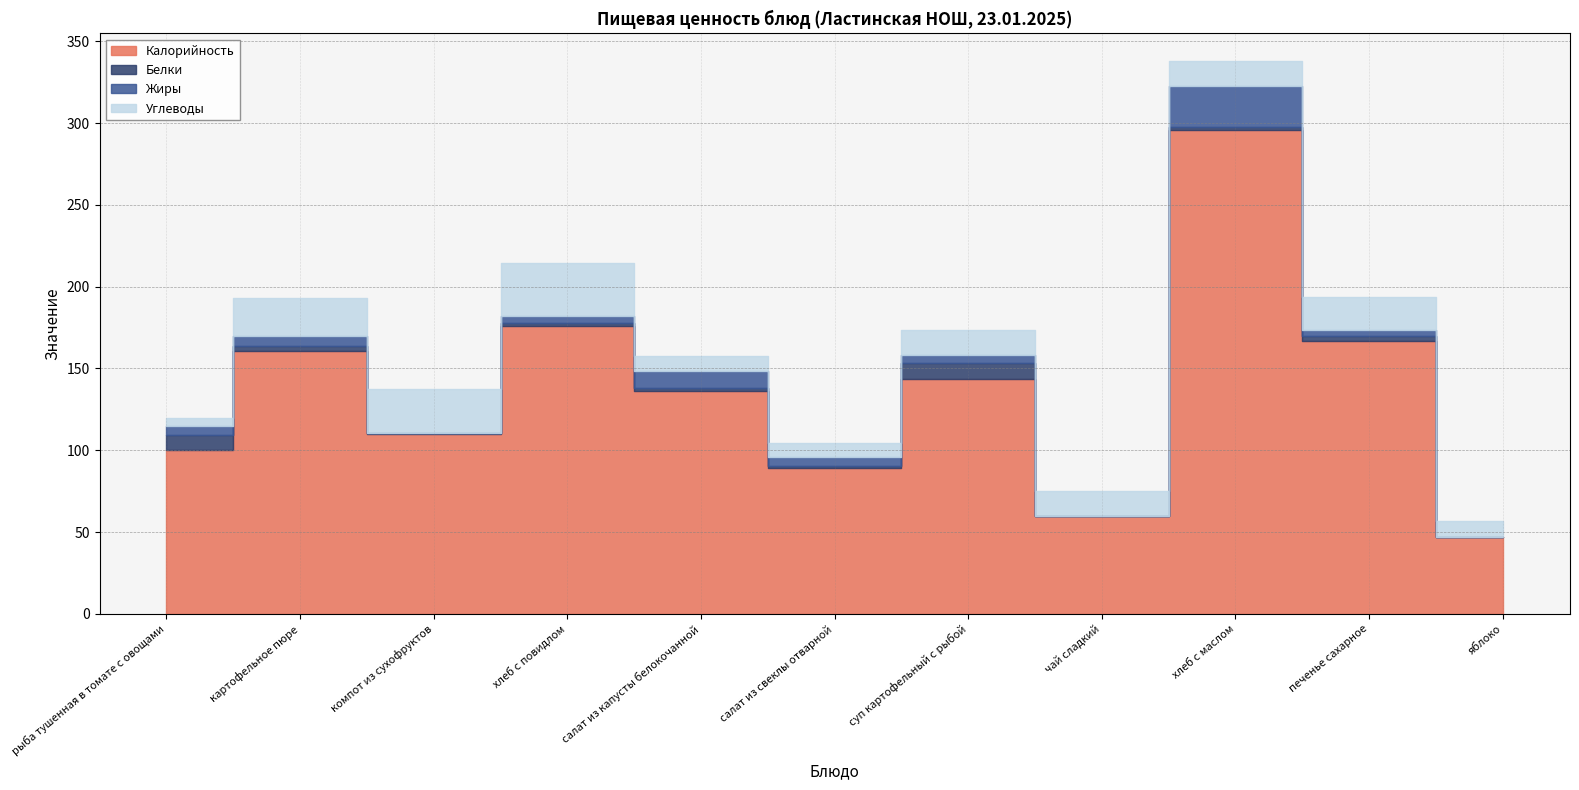

At which category does the chart reach its peak across all series?

хлеб с маслом